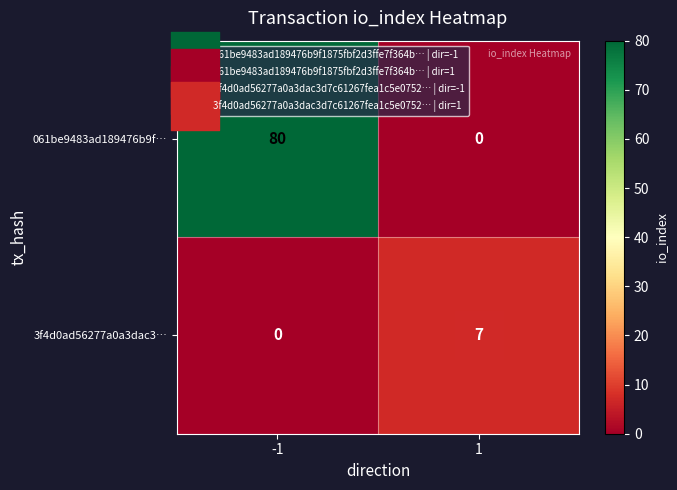

Between -1 and 1, which series saw the biggest shift?

row_0